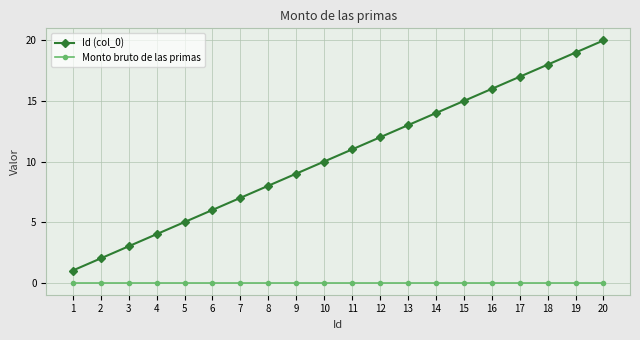

How many values in the Id (col_0) series are below 11?

10